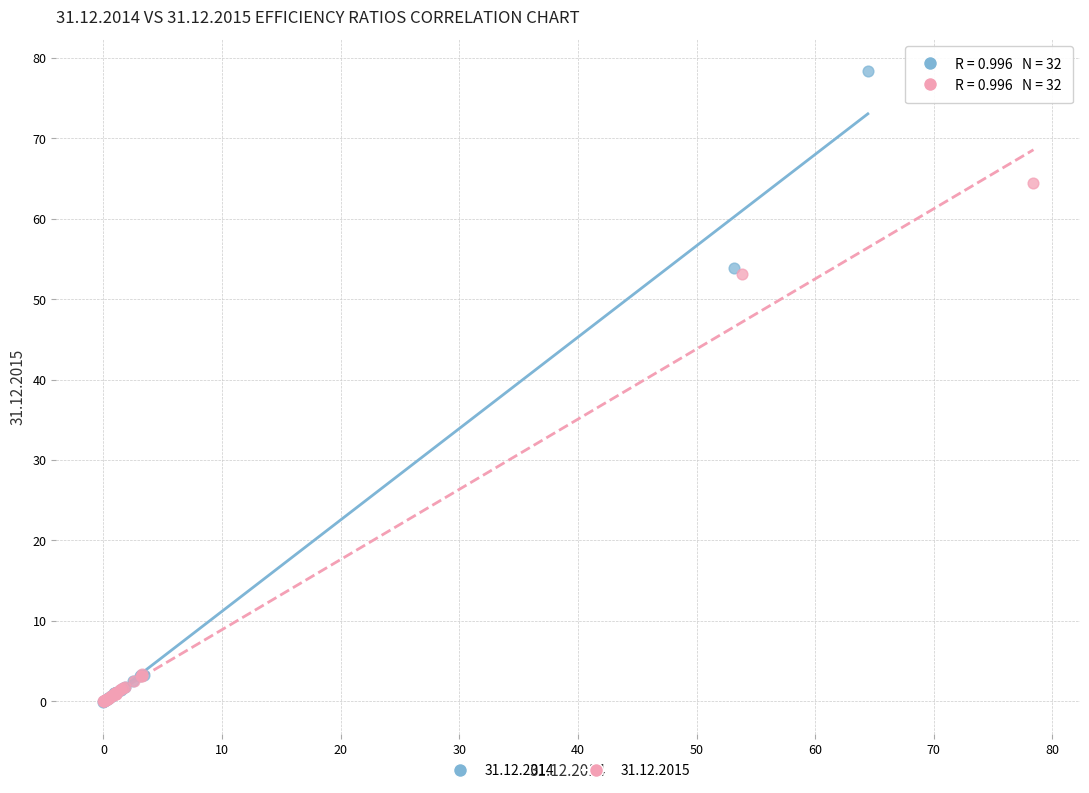

Which series has the largest Y range (max minus min)?

31.12.2014